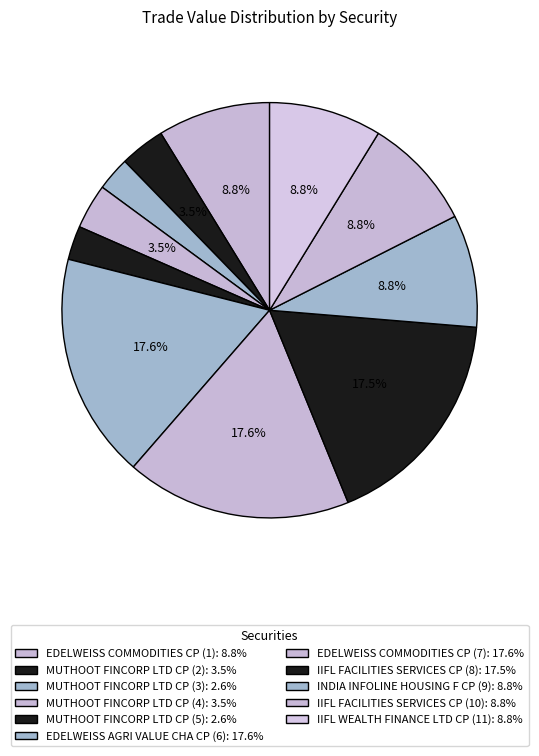

Which slice is the smallest?

MUTHOOT FINCORP LTD CP (3)